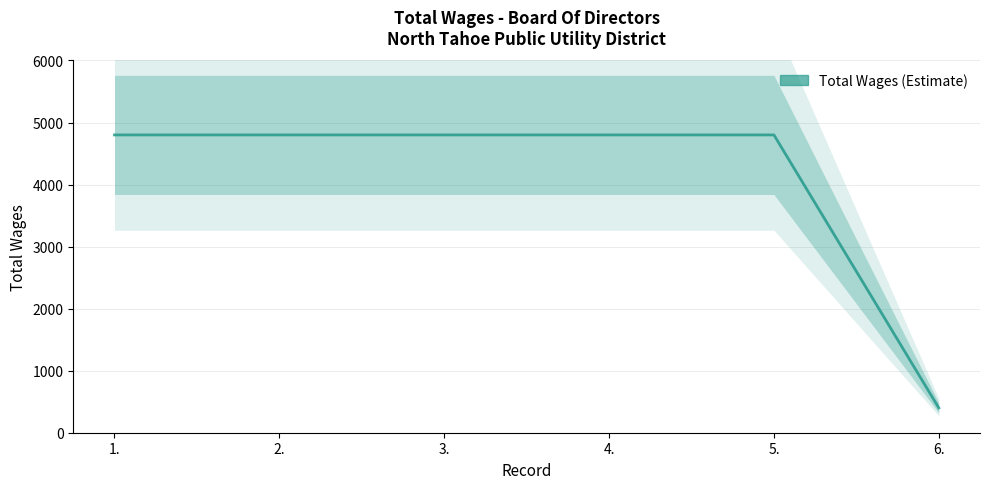

The value at 4. is 2108. True or false?

False